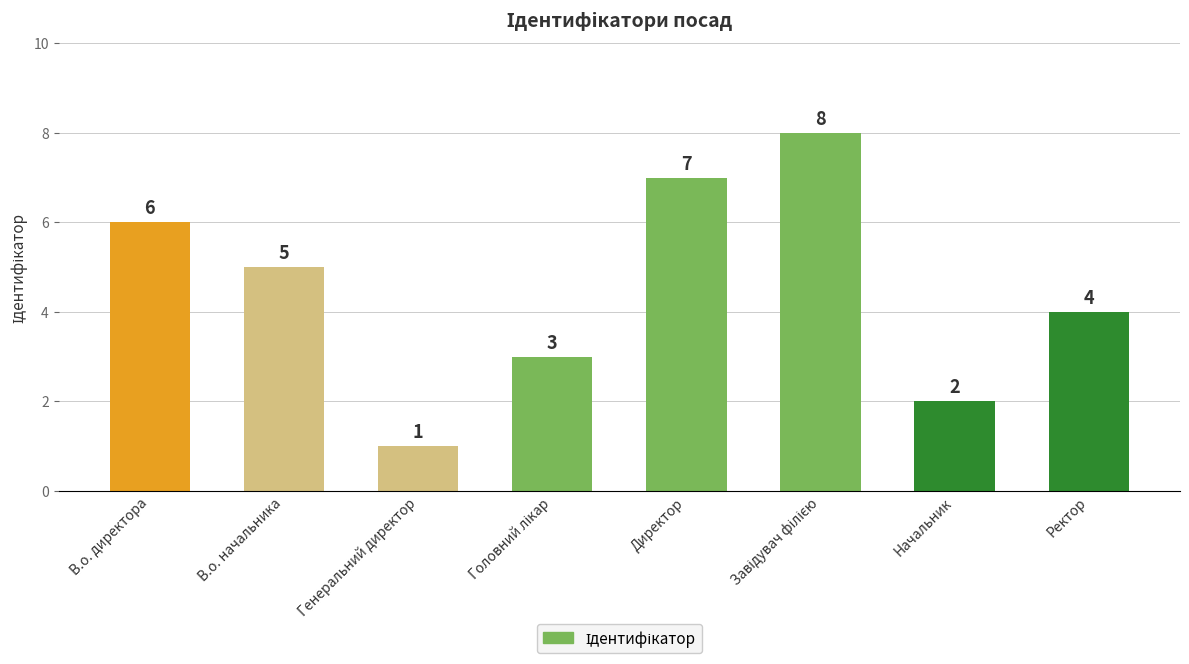

Reading left to right, transcribe all the data shown in this chart.

6	5	1	3	7	8	2	4